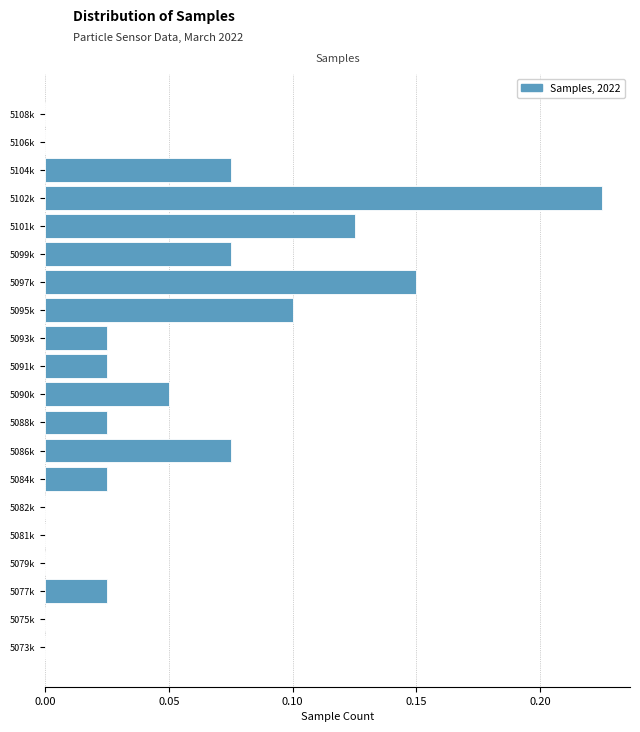

Between 5101k and 5088k, which is larger?

5101k